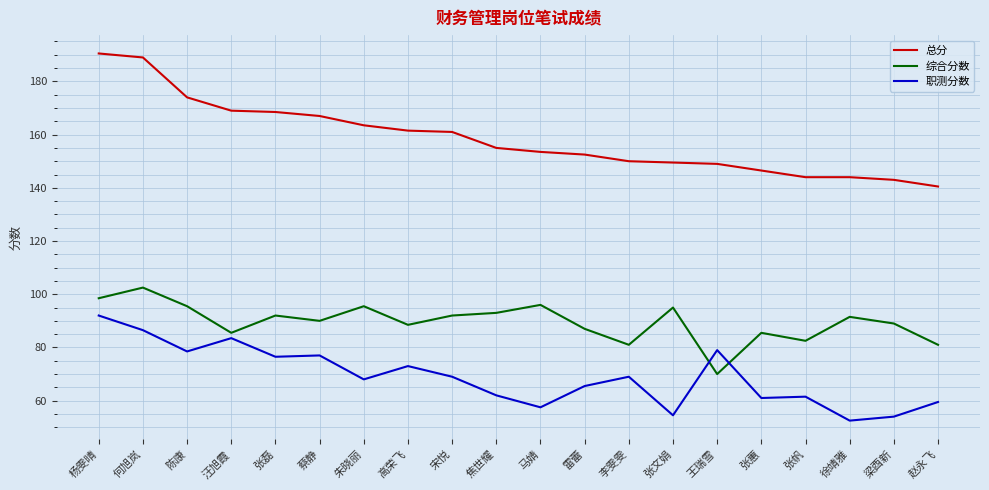

Which category has the highest value across all series?

杨雯晴